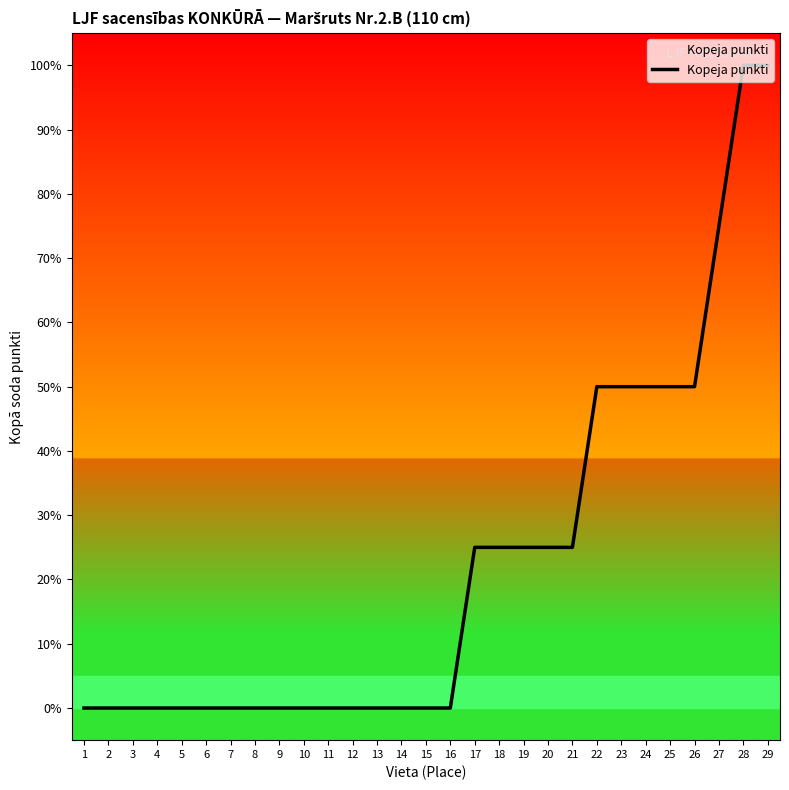

What is the change in value from 9 to 23?

+50